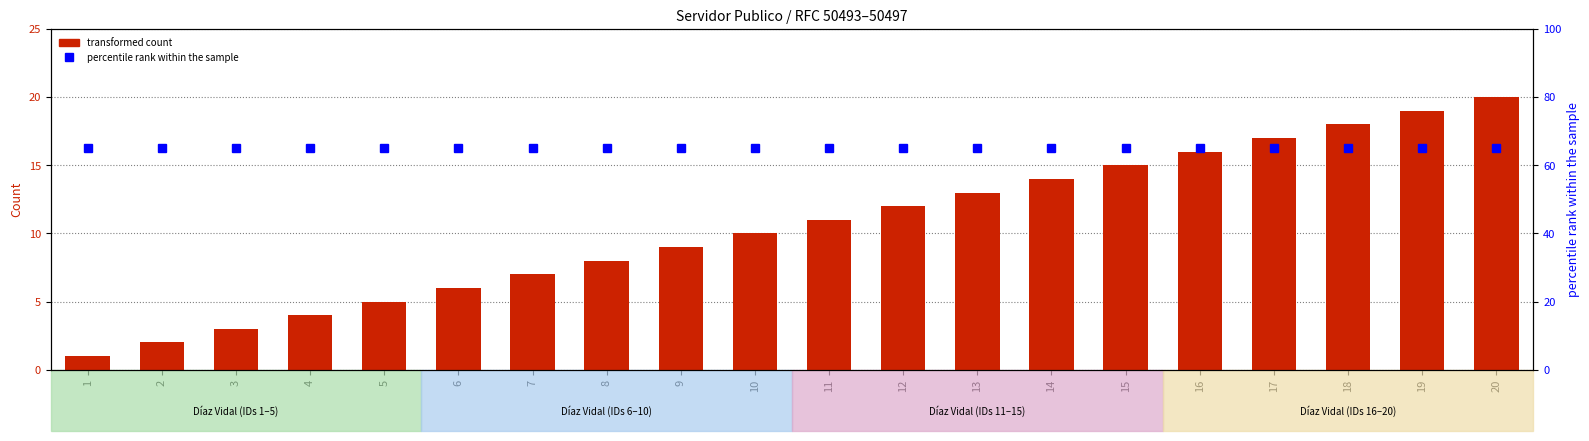

Reading left to right, extract all data points from this chart.

transformed count: 1=1	2=2	3=3	4=4	5=5	6=6	7=7	8=8	9=9	10=10	11=11	12=12	13=13	14=14	15=15	16=16	17=17	18=18	19=19	20=20
percentile rank within the sample: 1=65	2=65	3=65	4=65	5=65	6=65	7=65	8=65	9=65	10=65	11=65	12=65	13=65	14=65	15=65	16=65	17=65	18=65	19=65	20=65